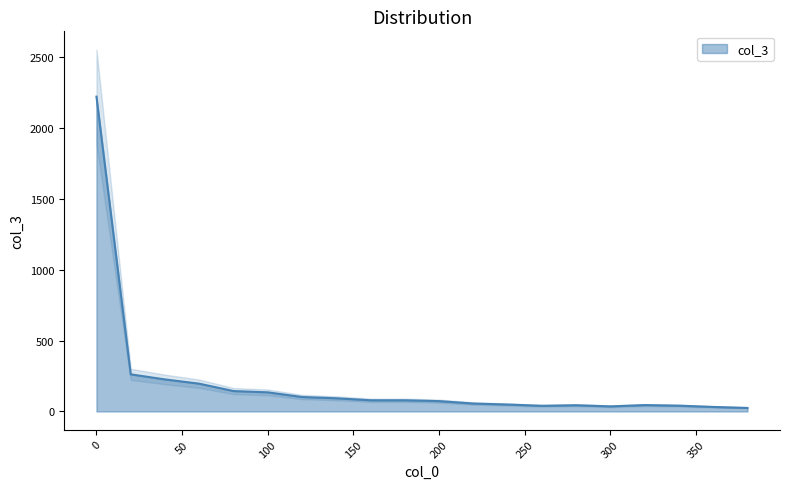

At which category does the chart reach its minimum across all series?

380